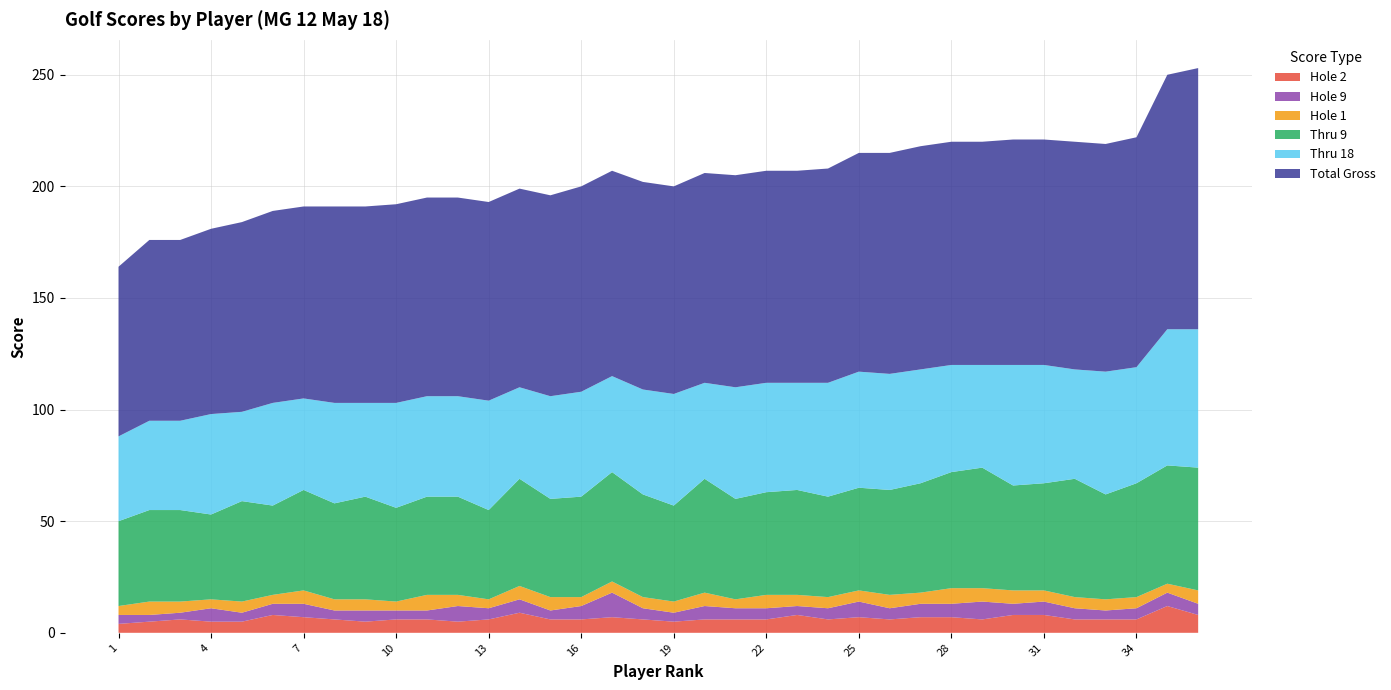

Reading left to right, extract all data points from this chart.

Total Gross: 76	81	81	83	85	86	86	88	88	89	89	89	89	89	90	92	92	93	93	94	95	95	95	96	98	99	100	100	100	101	101	102	102	103	114	117
Thru 18: 38	40	40	45	40	46	41	45	42	47	45	45	49	41	46	47	43	47	50	43	50	49	48	51	52	52	51	48	46	54	53	49	55	52	61	62
Thru 9: 38	41	41	38	45	40	45	43	46	42	44	44	40	48	44	45	49	46	43	51	45	46	47	45	46	47	49	52	54	47	48	53	47	51	53	55
Hole 1: 4	6	5	4	5	4	6	5	5	4	7	5	4	6	6	4	5	5	5	6	4	6	5	5	5	6	5	7	6	6	5	5	5	5	4	6
Hole 9: 4	3	3	6	4	5	6	4	5	4	4	7	5	6	4	6	11	5	4	6	5	5	4	5	7	5	6	6	8	5	6	5	4	5	6	5
Hole 2: 4	5	6	5	5	8	7	6	5	6	6	5	6	9	6	6	7	6	5	6	6	6	8	6	7	6	7	7	6	8	8	6	6	6	12	8